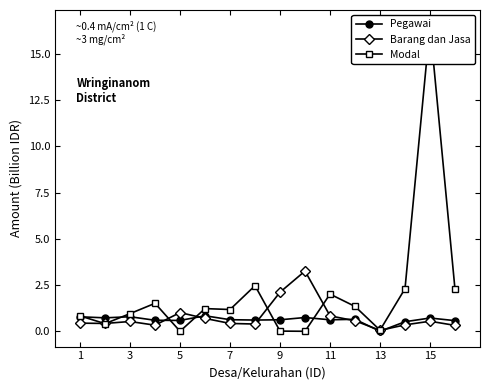

What is the difference between the maximum and minimum values in the Pegawai series?

0.8